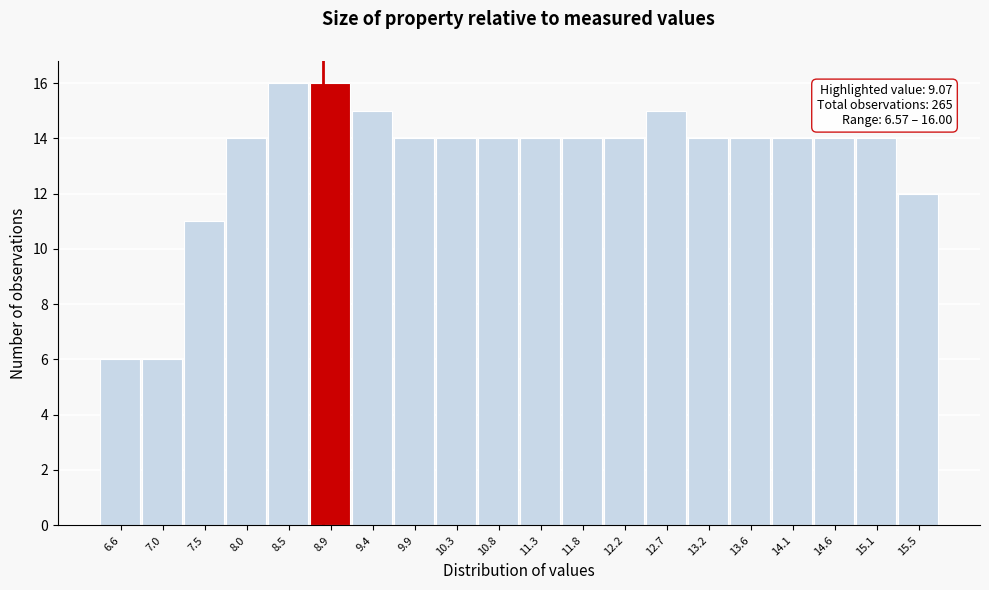

Reading left to right, extract all data points from this chart.

6	6	11	14	16	16	15	14	14	14	14	14	14	15	14	14	14	14	14	12